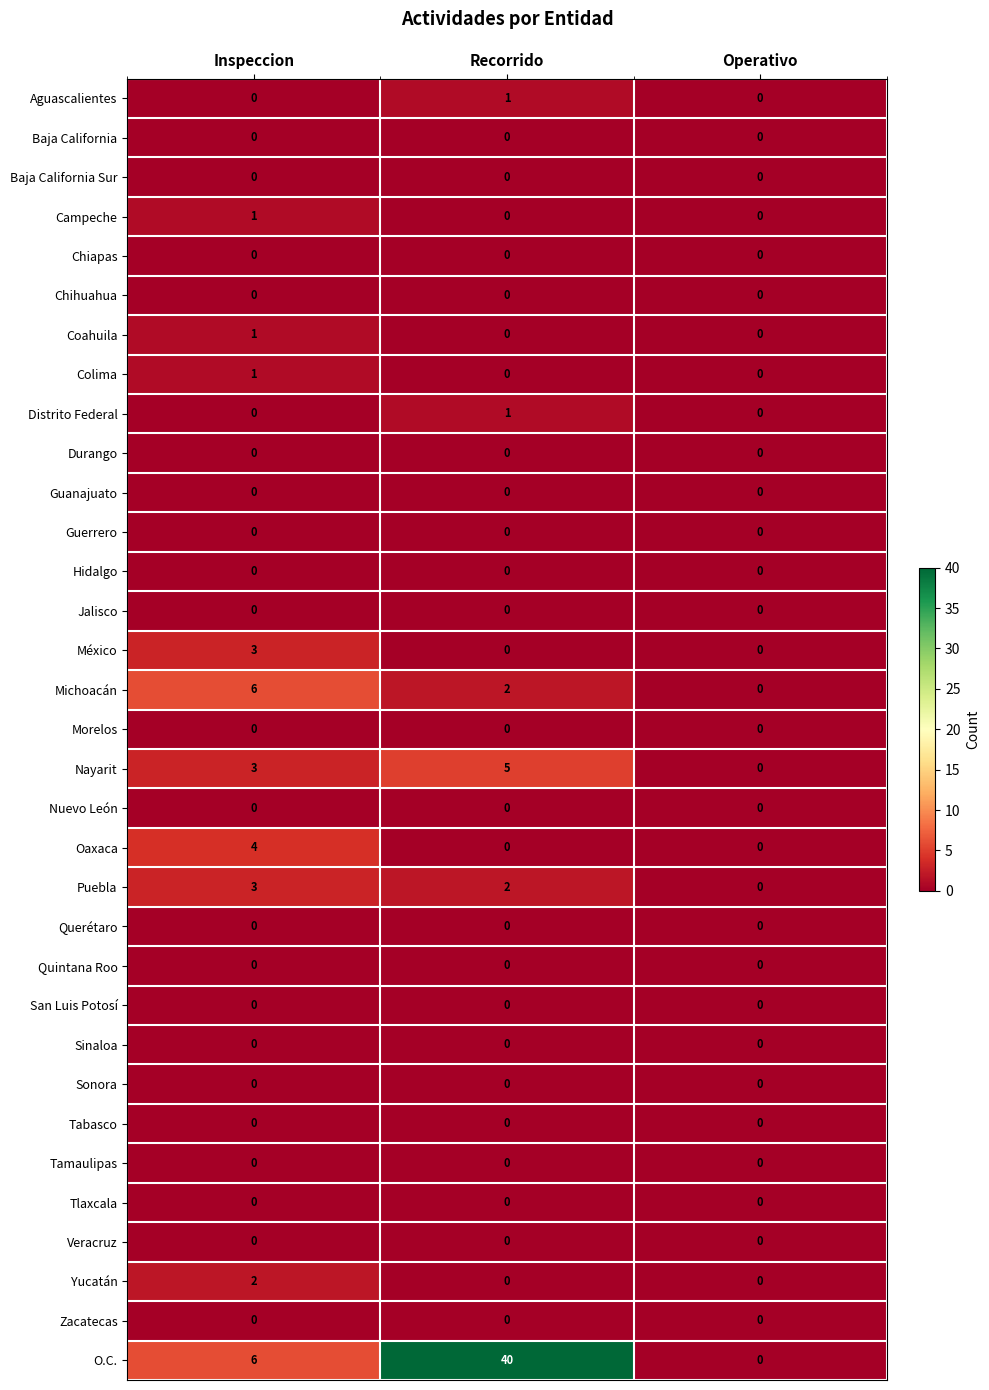

The value of México at Inspeccion is 2. True or false?

False